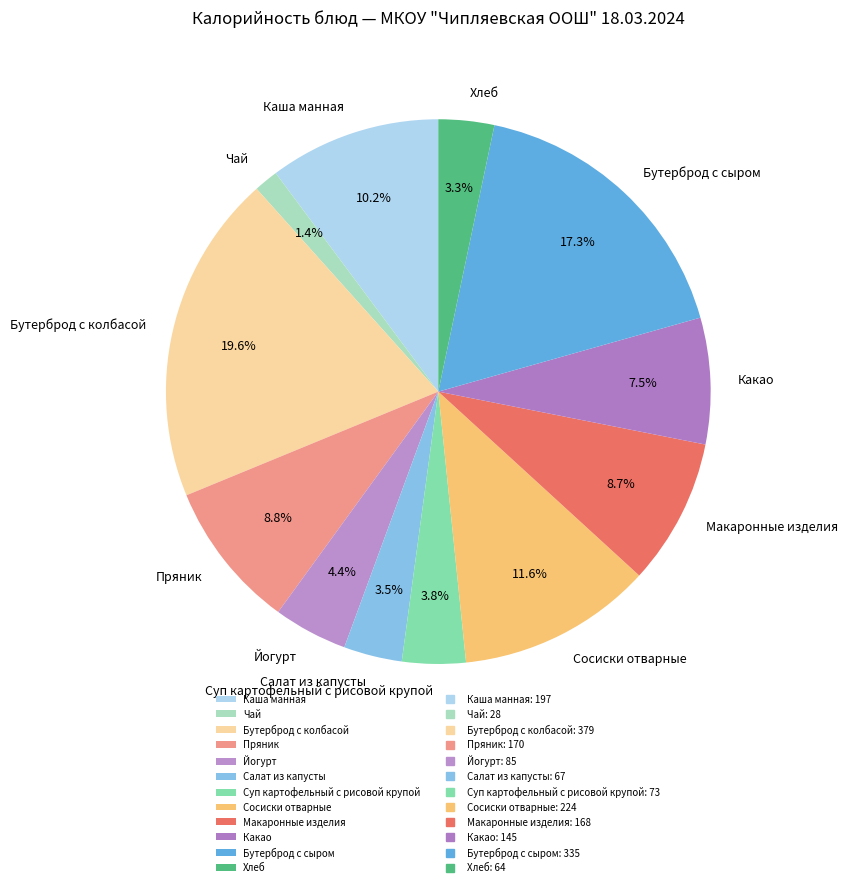

Combined, what portion of the pie is Сосиски отварные and Пряник?

20.4%